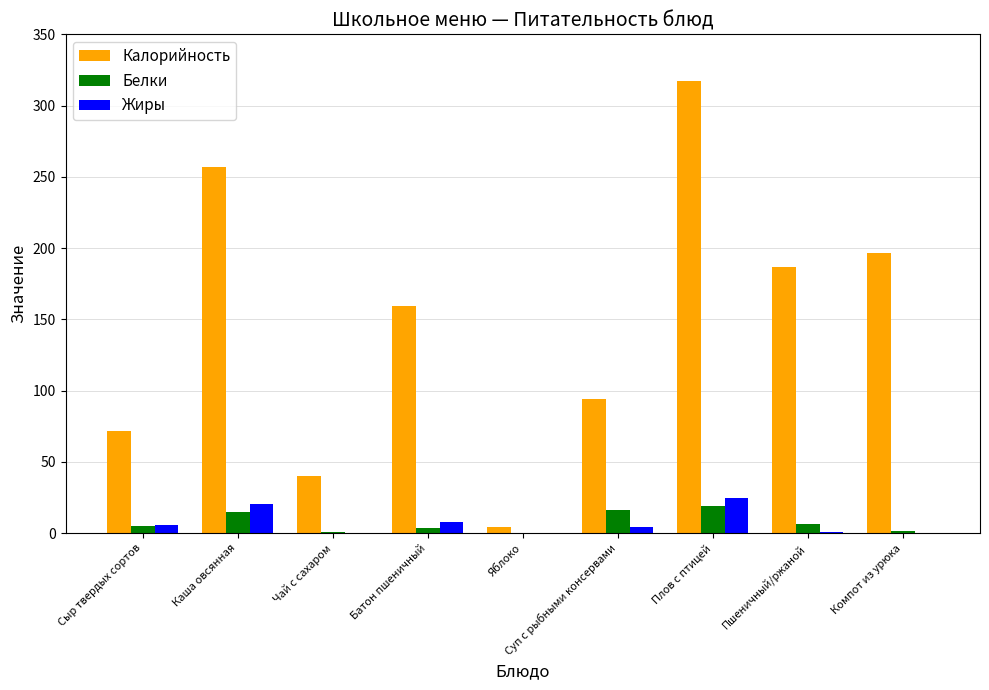

Which series changed the most between Сыр твердых сортов and Плов с птицей?

Калорийность